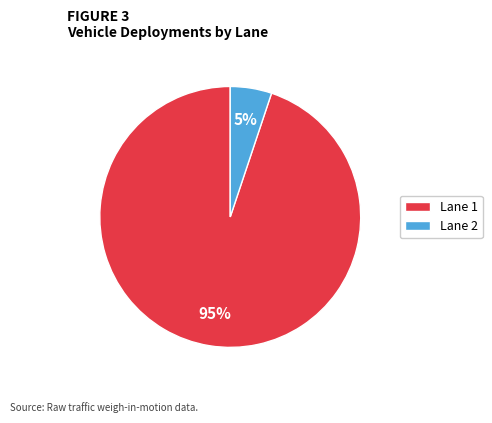

Do Lane 1 and Lane 2 together represent more than half of the pie?

Yes